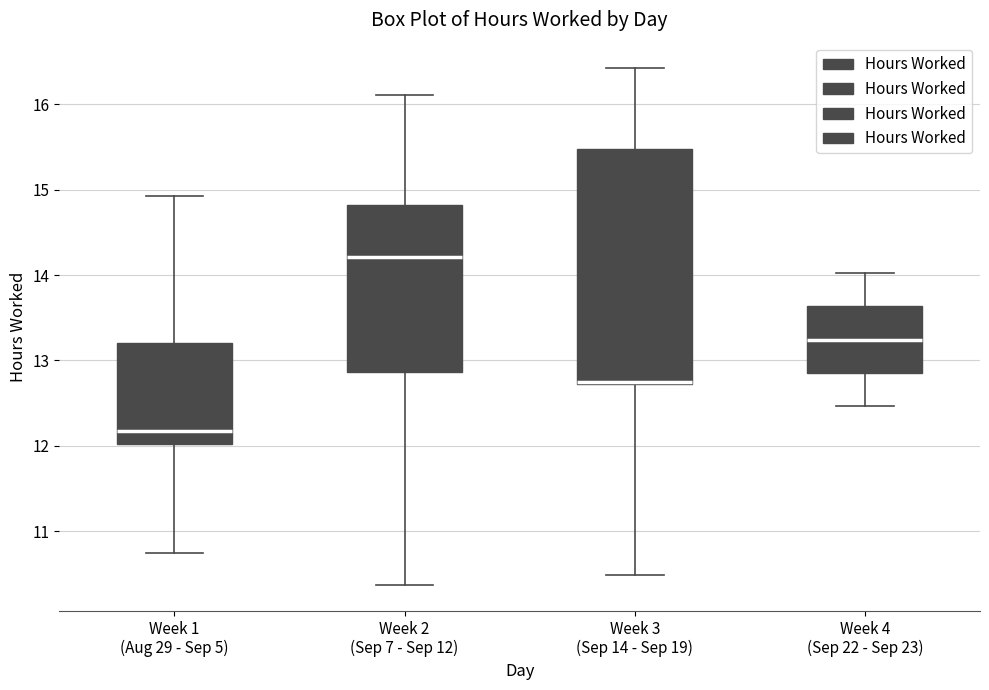

Which box is the tallest, from its lower edge to its upper edge?

Week 3 (Sep 14 - Sep 19)